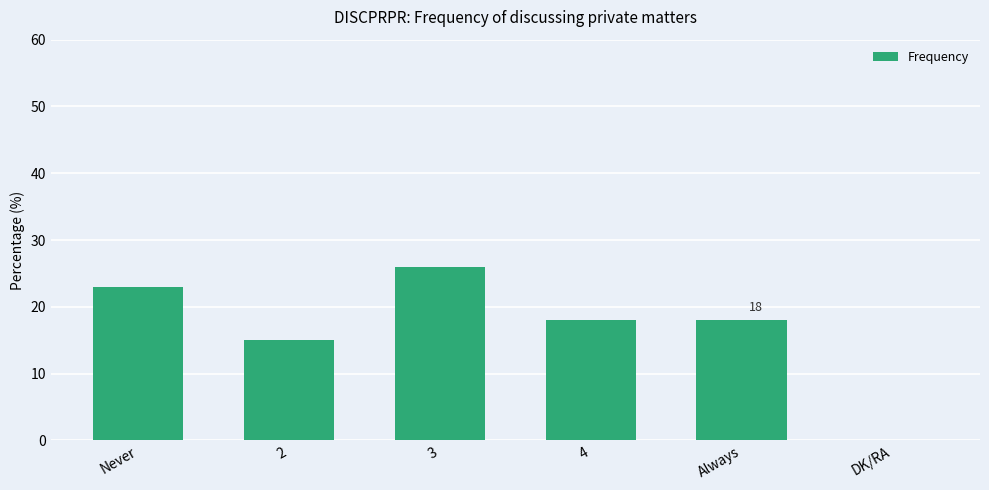

Where is the data nearest to the value 13?

2